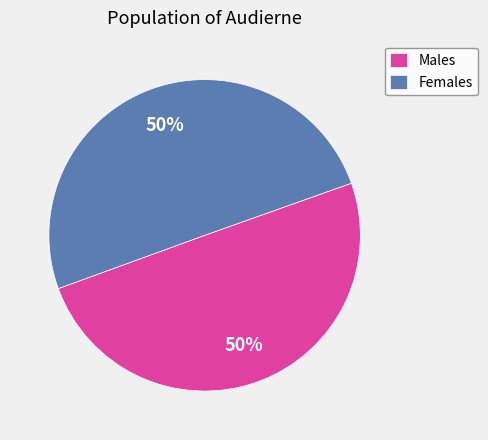

What is the ratio of the value at Males to the value at Females?

1.0